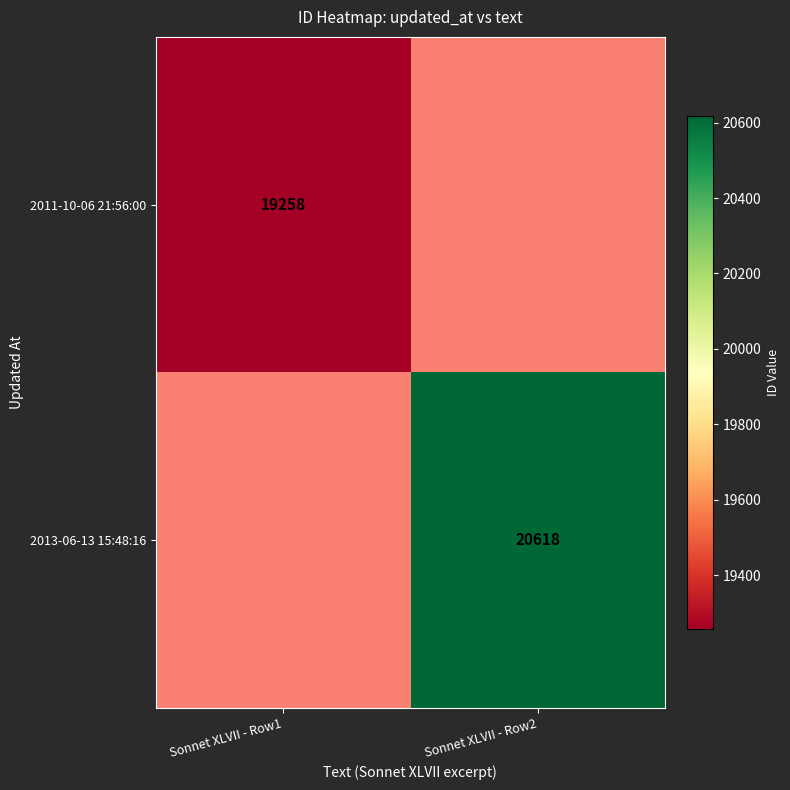

Is it true that 2013-06-13 15:48:16 equals 20618 at Sonnet XLVII - Row2?

True